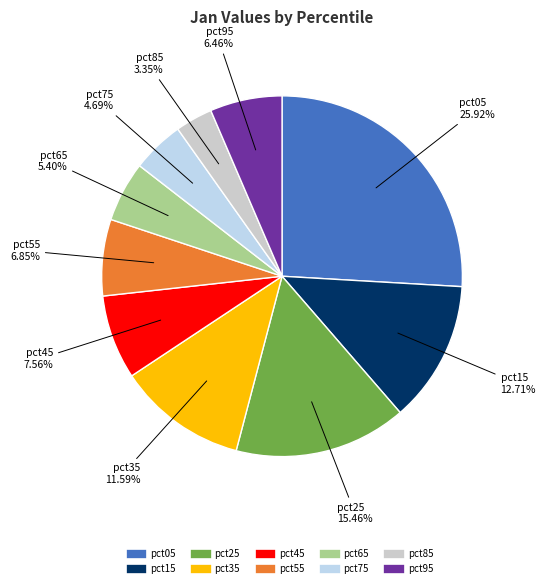

What percentage do pct25 and pct75 together represent?

20.2%